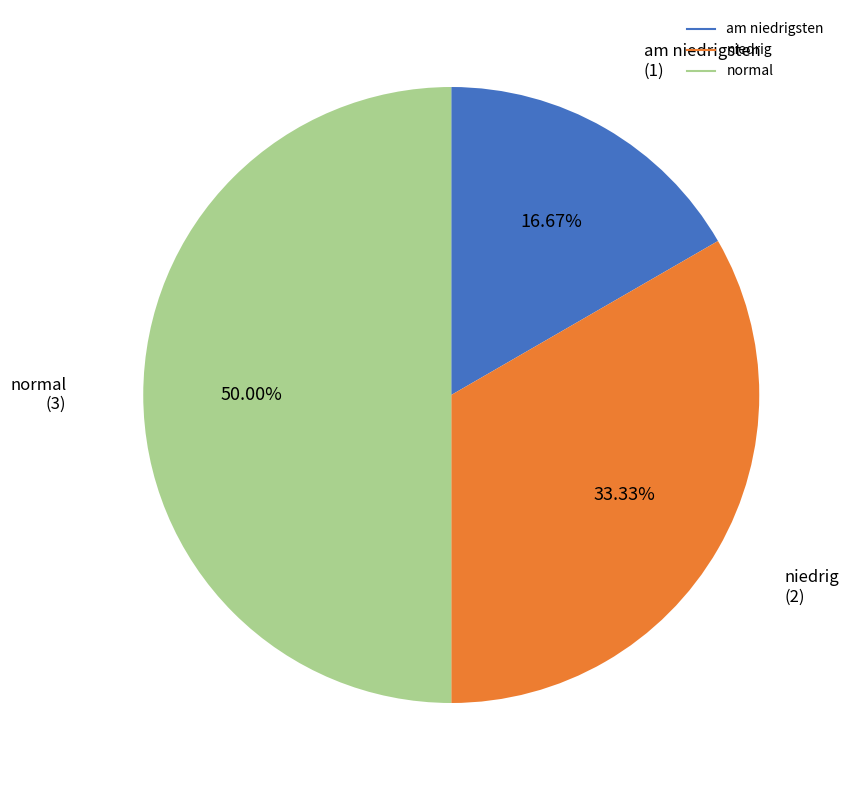

Between am niedrigsten and niedrig, which is larger?

niedrig